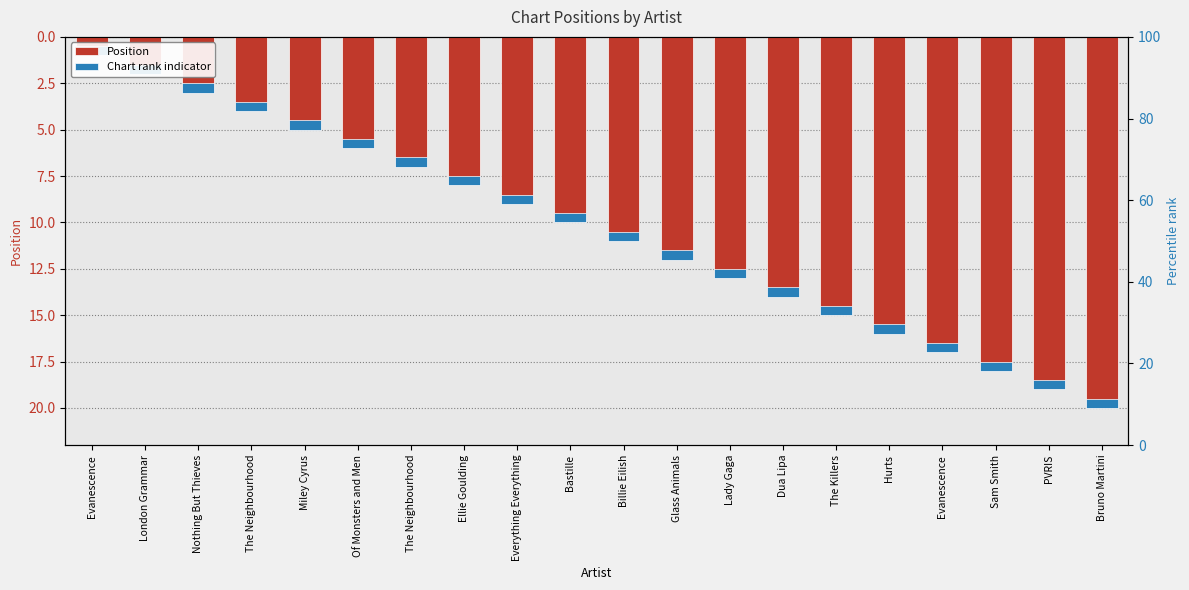

Which series has the largest total across all categories?

Position